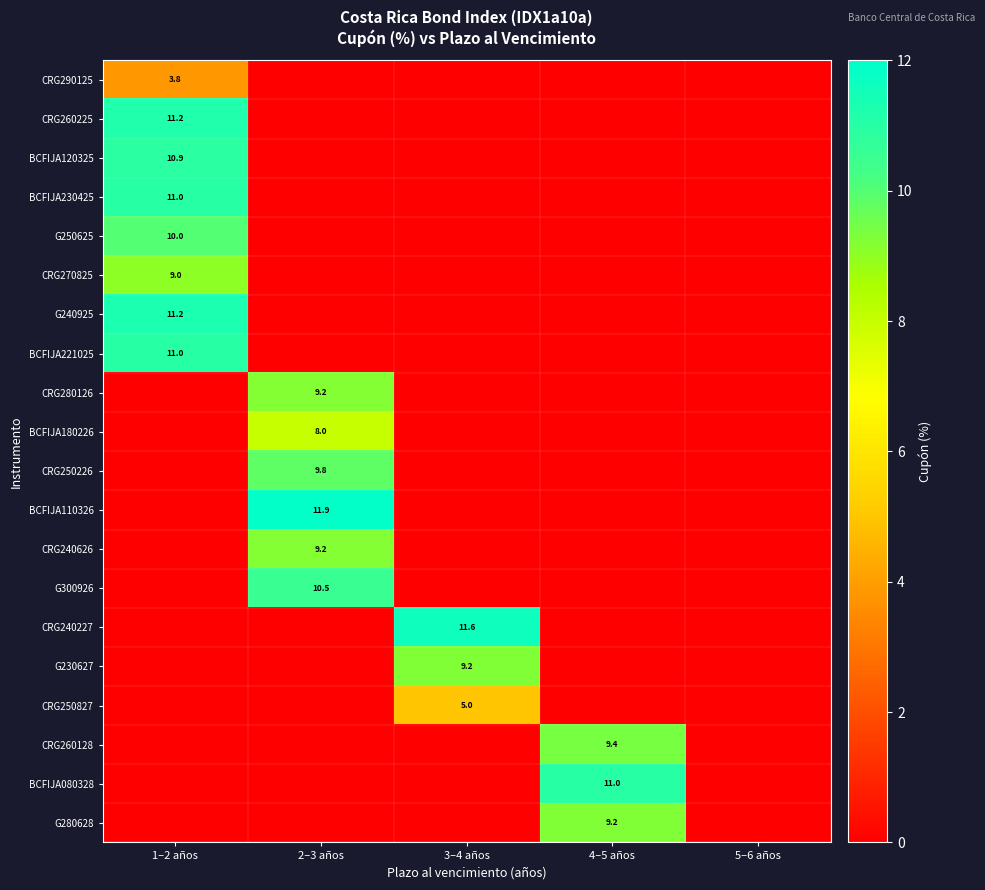

True or false: CRG250827 has a value of 0.0 at 2–3 años.

True